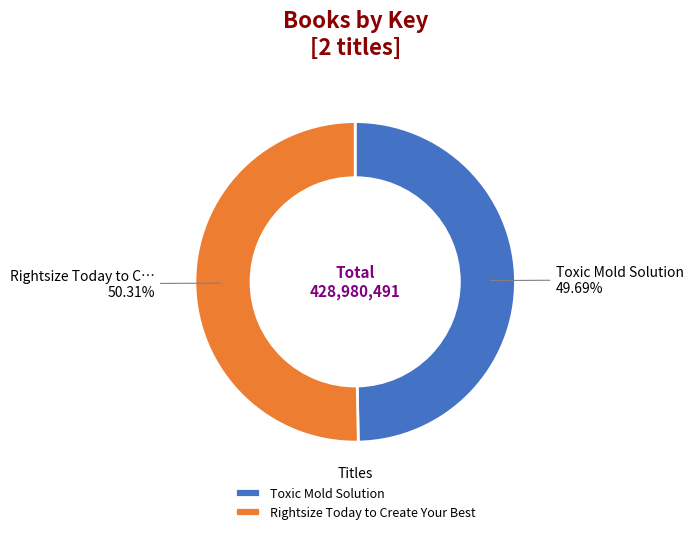

To the nearest percent, what percentage of the pie is Toxic Mold Solution?

50%